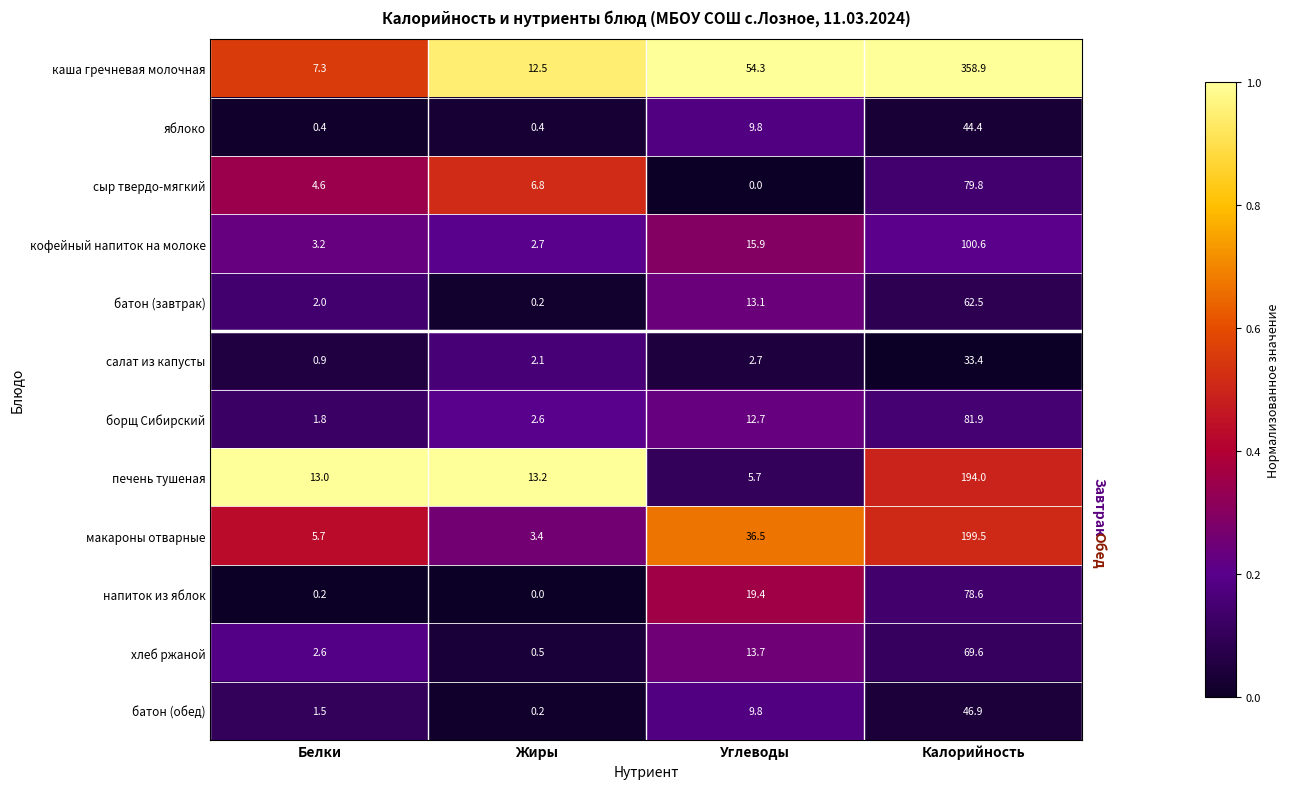

How many data points does each series have?

4